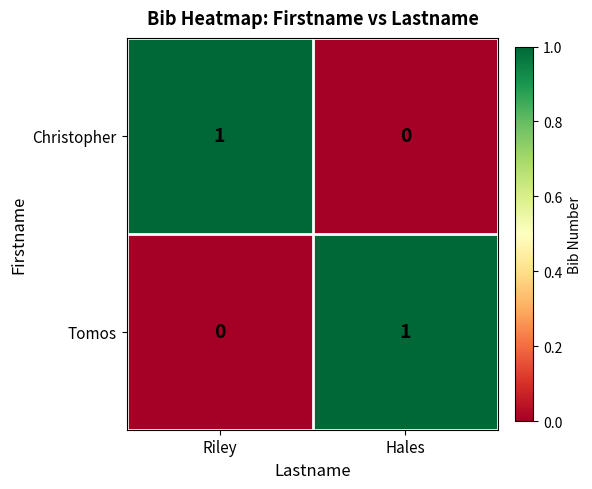

Is the value of Tomos at Riley greater than the value of Christopher at Riley?

No